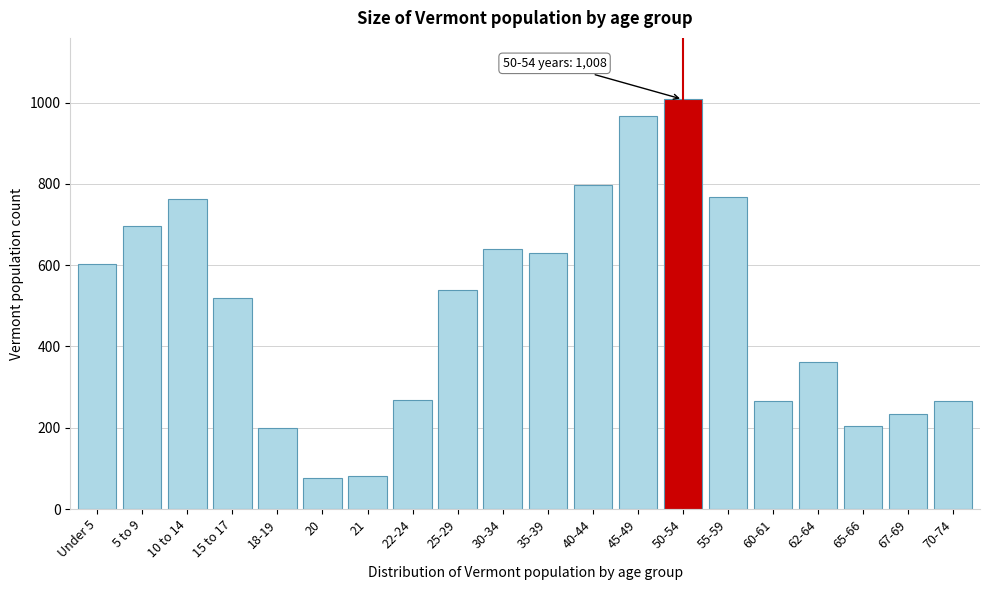

What is the label of the 8th bar from the left?

22-24